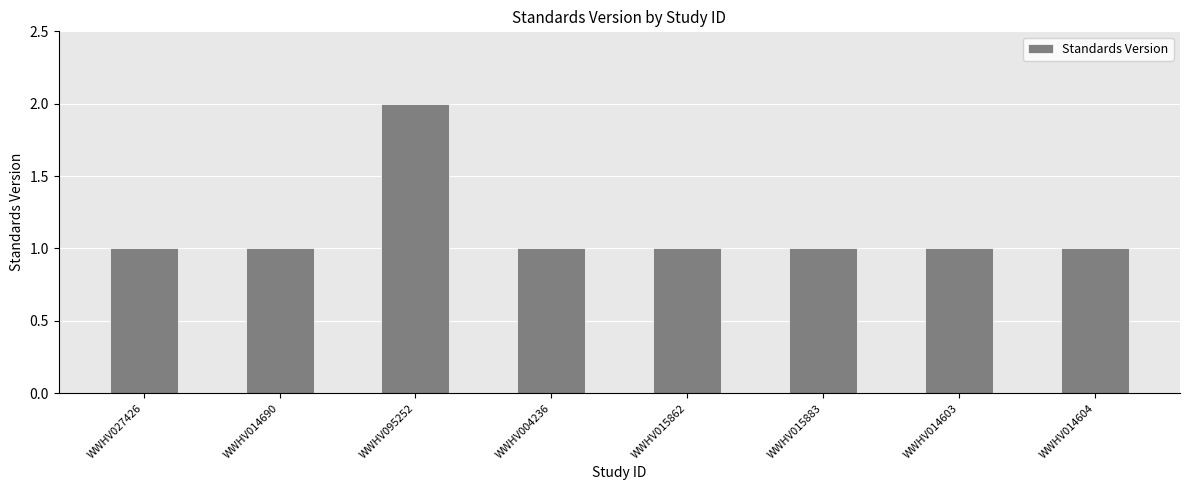

What is the label of the 2nd bar from the left?

WWHV014690